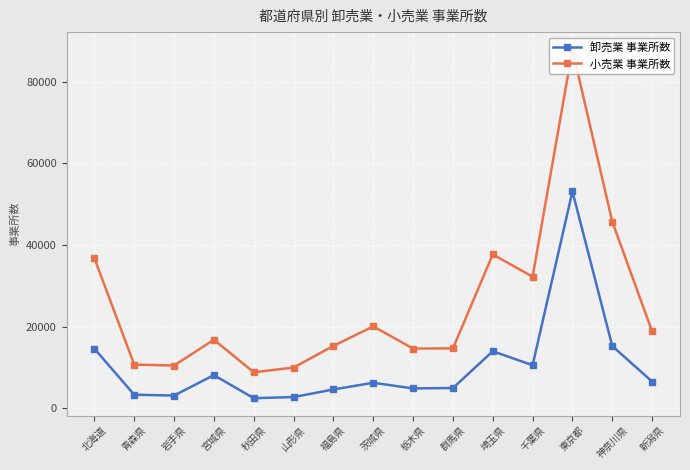

List the series in order of their peak value, lowest first.

卸売業 事業所数, 小売業 事業所数